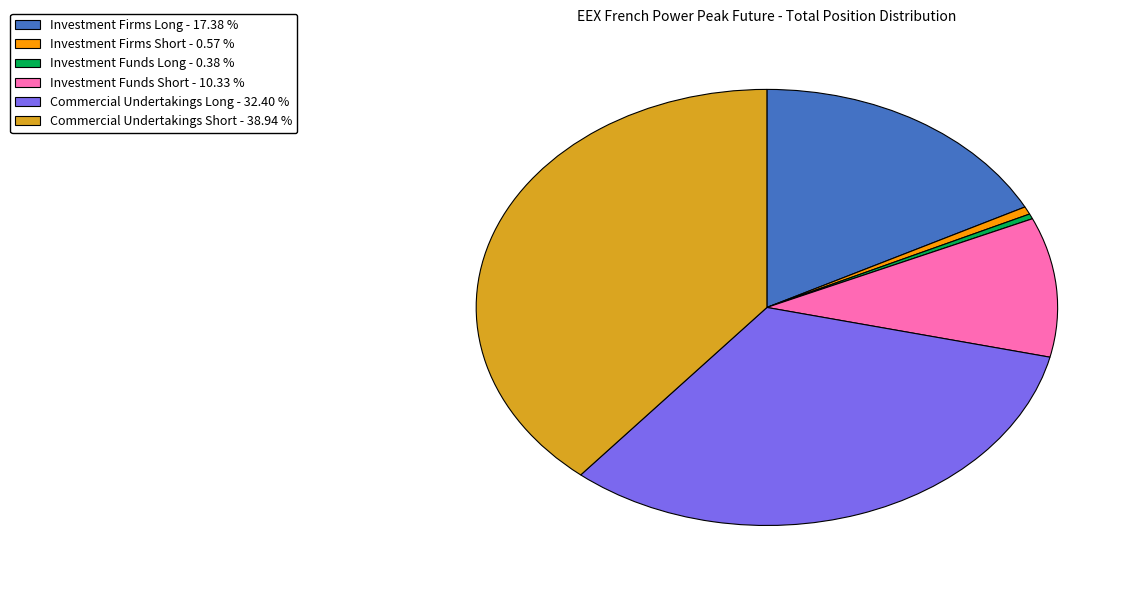

Which slice is the largest?

Commercial Undertakings Short - 38.94 %